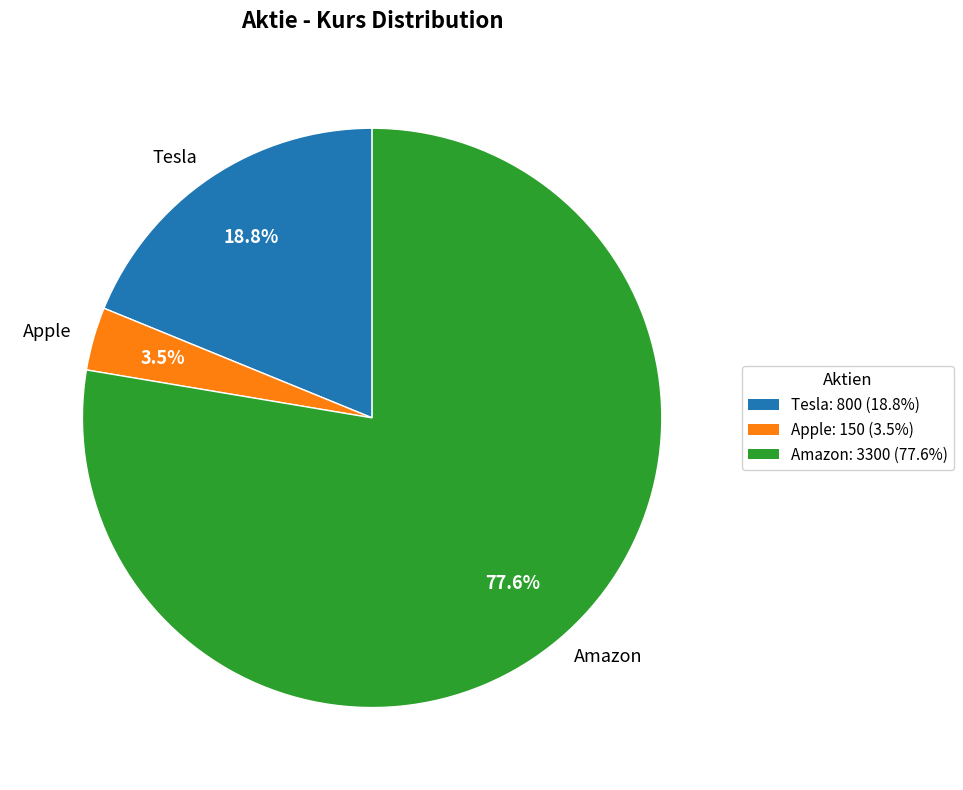

To the nearest percent, what is the difference between the Amazon and Apple slice percentages?

74%